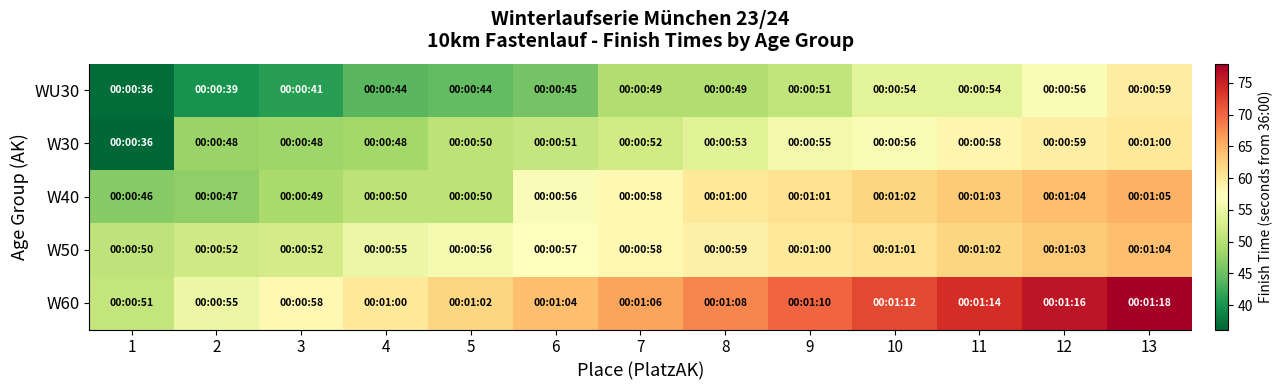

What is the difference between the highest and lowest values at 4?

16.0